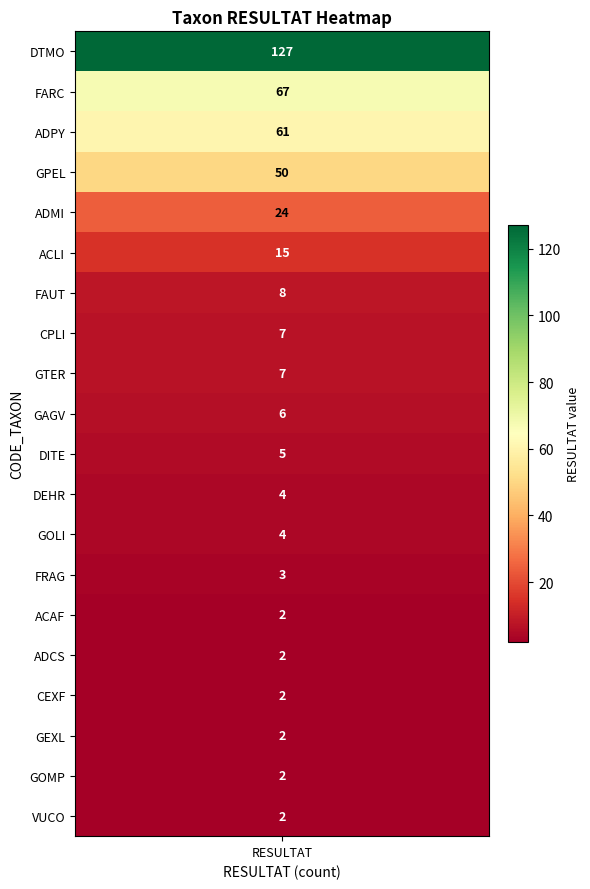

Reading right to left, what are all the values shown in this chart?

2	2	2	2	2	2	3	4	4	5	6	7	7	8	15	24	50	61	67	127